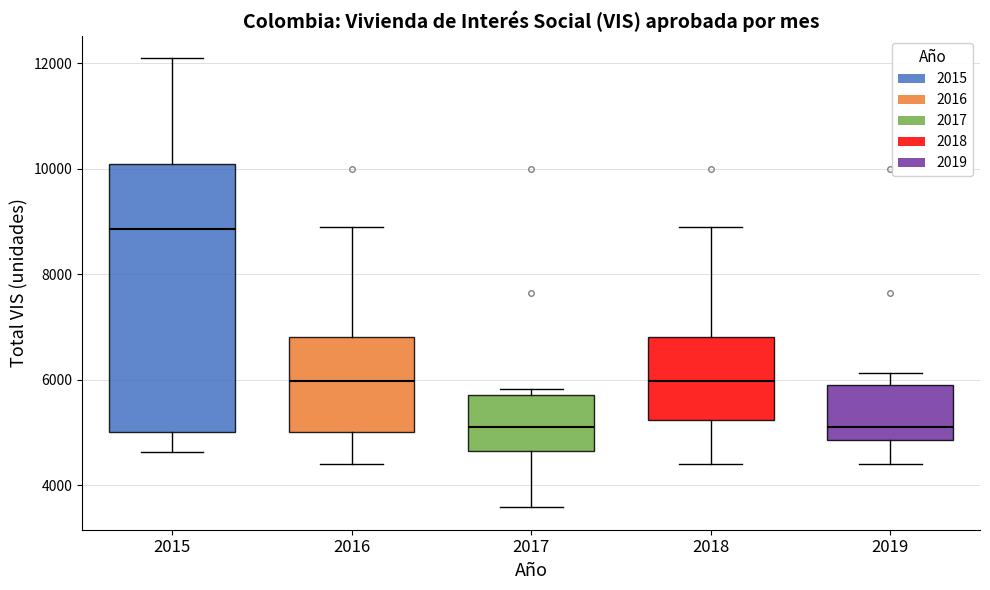

Reading left to right, transcribe this box plot: for each box, give where its median line is, the range the box spans, and where its two whiskers end, as read against the y-axis. The values are not printed on the chart, so give them approximately, as read against the axis.

2015: median 8800, box 5000 to 10200, whiskers 4600 to 12000
2016: median 6000, box 5000 to 6800, whiskers 4400 to 8800
2017: median 5200, box 4600 to 5800, whiskers 3600 to 5800 (just above the box's upper edge)
2018: median 6000, box 5200 to 6800, whiskers 4400 to 8800
2019: median 5200, box 4800 to 6000, whiskers 4400 to 6200